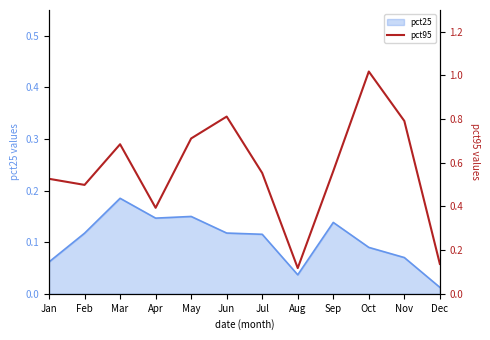

Where is pct25 nearest to the value 0?

Dec